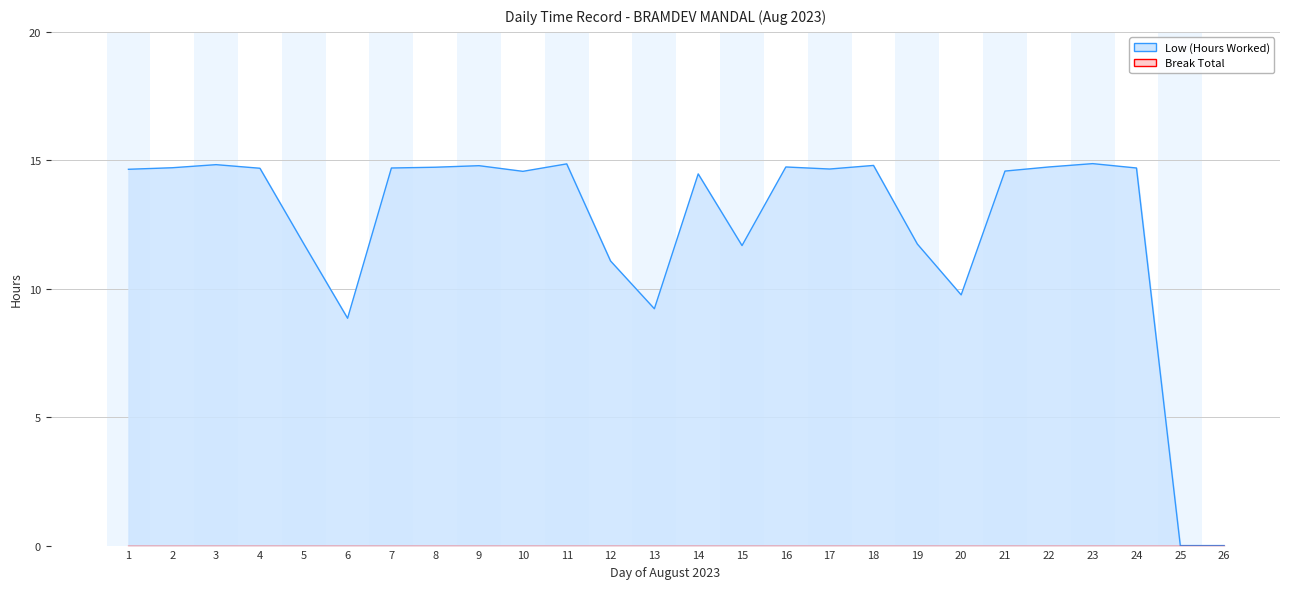

What is the sum of the values at 4 and 2?

29.4